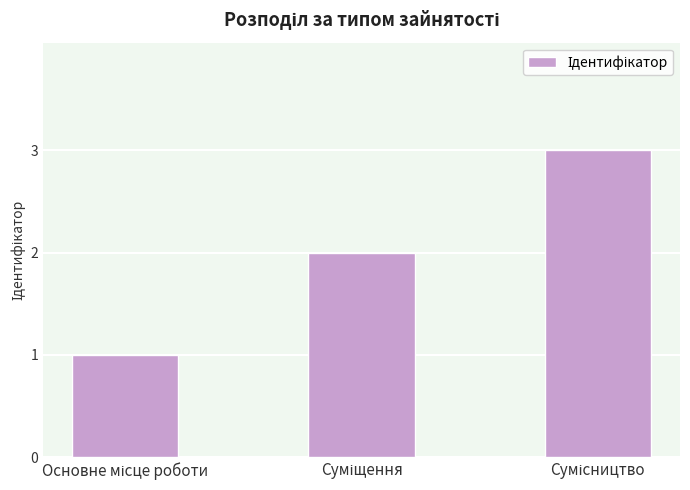

What is the maximum value shown in the chart?

3